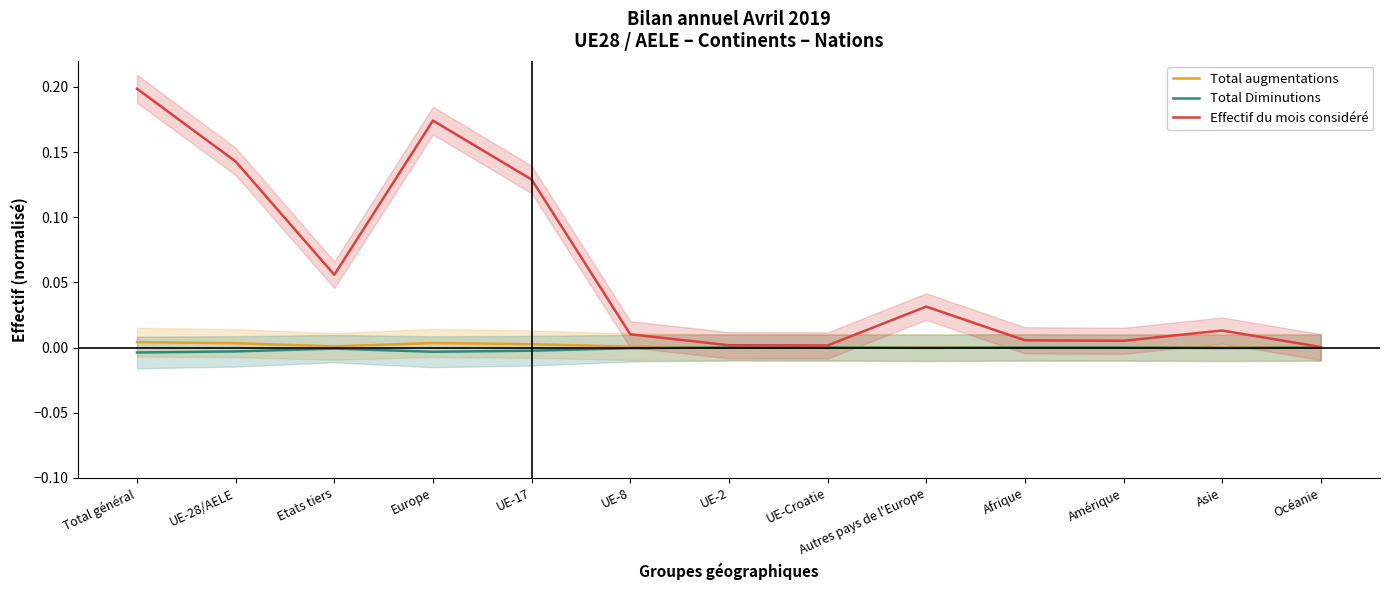

At which category does Total augmentations reach its first local valley?

Etats tiers